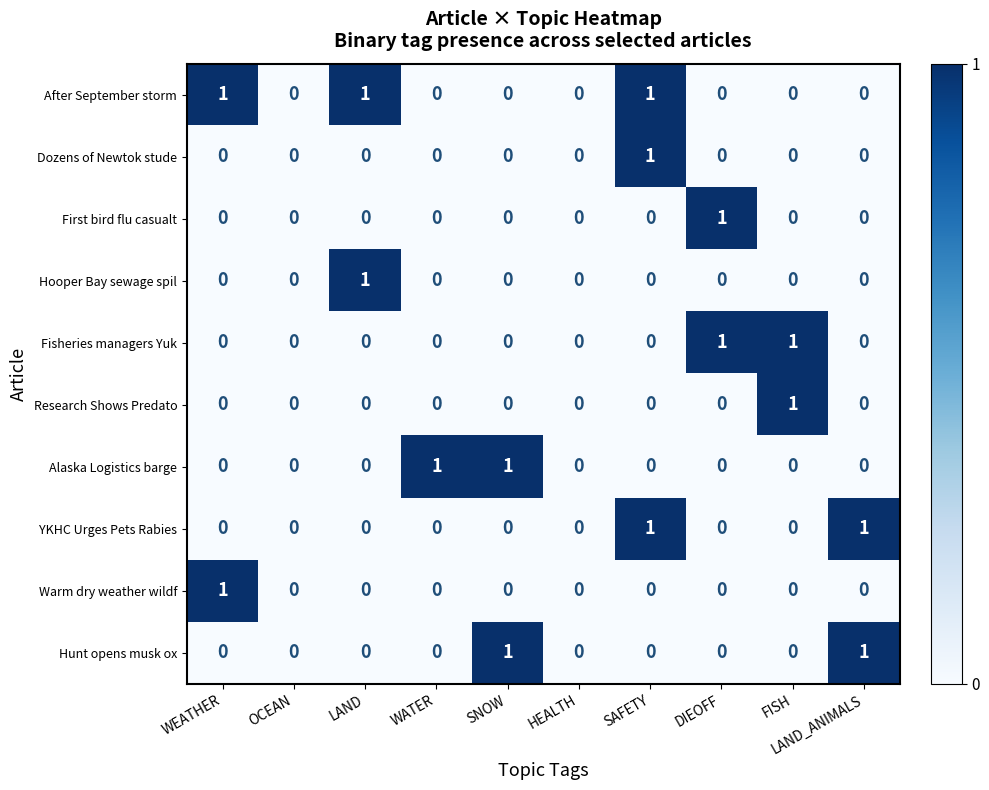

Which series changed the most between WATER and SNOW?

Hunt opens musk ox